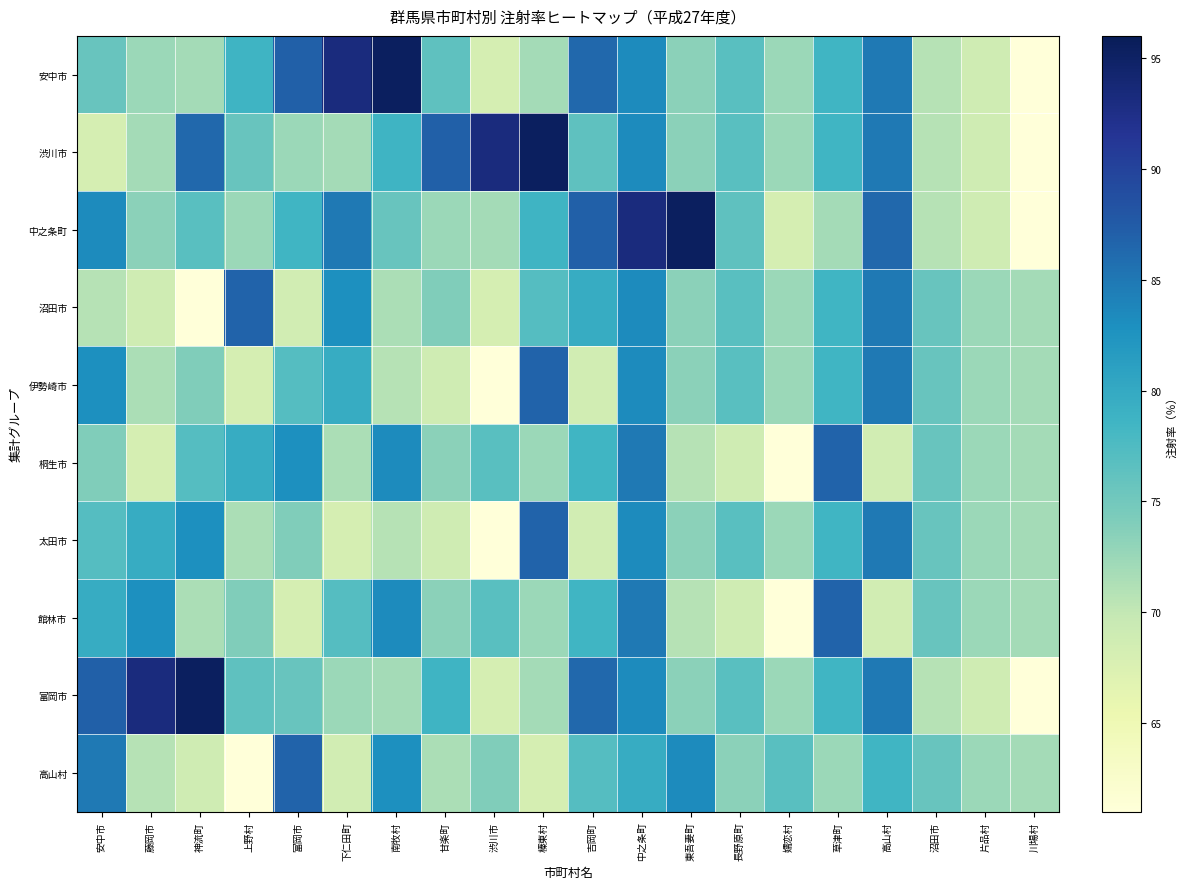

Which series has the largest range (max minus min)?

安中市